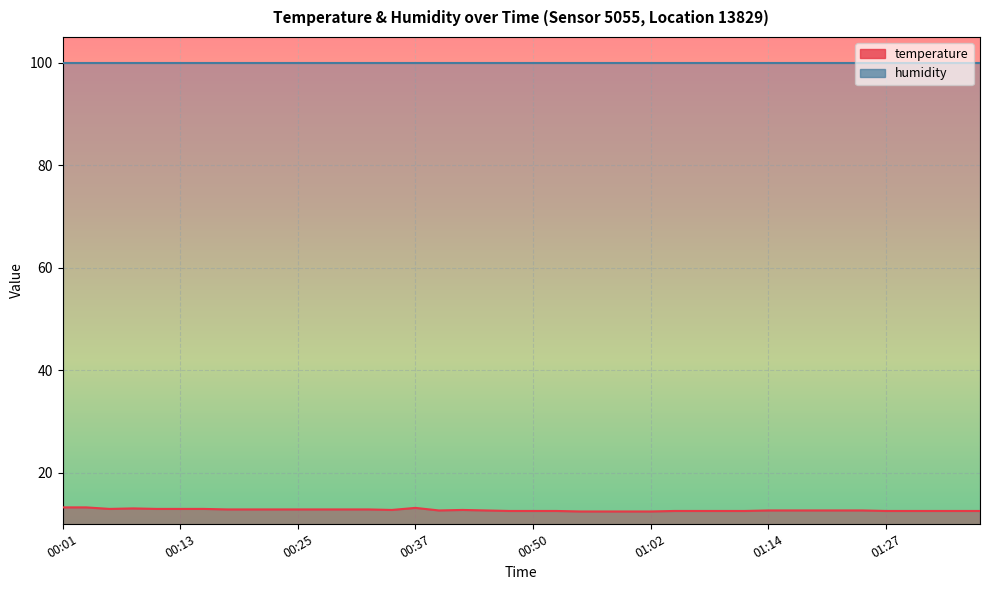

What value does the data have at 00:33?

12.8